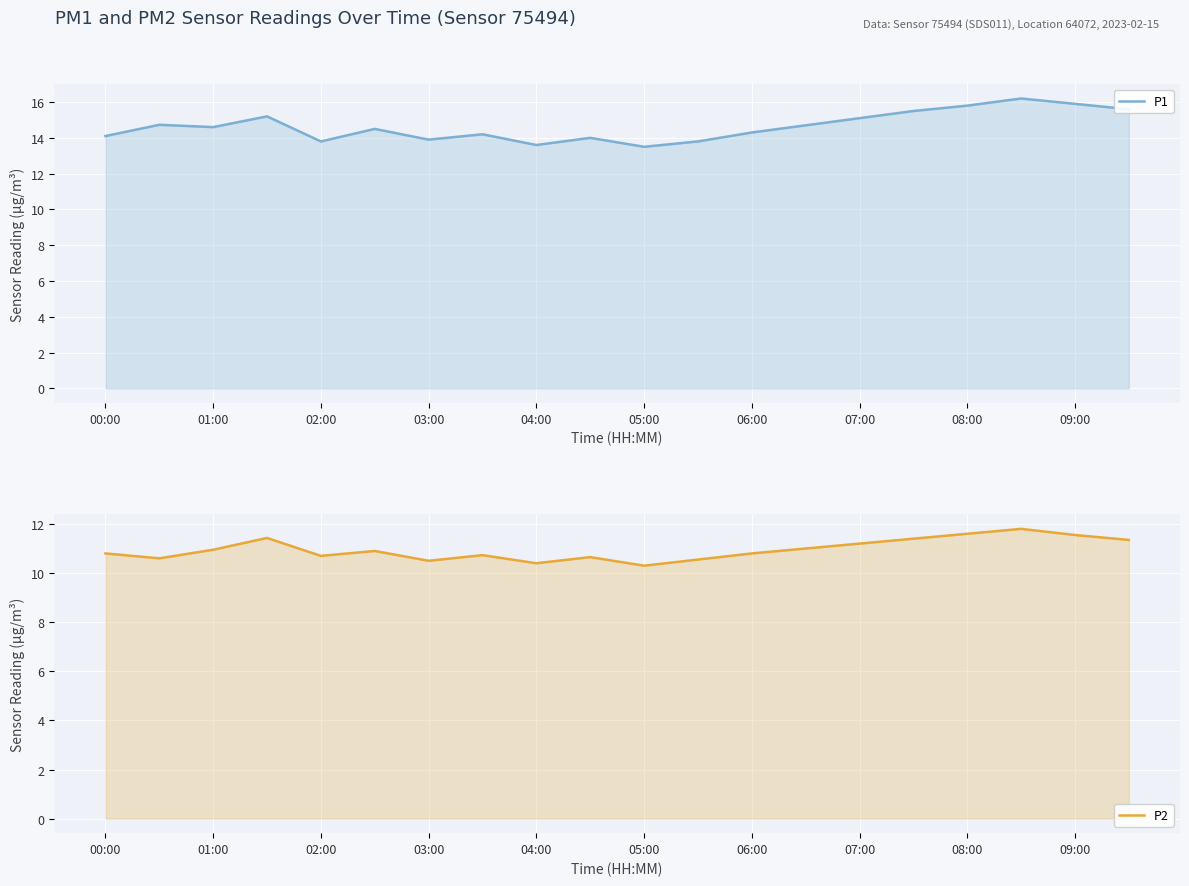

What is the value of the P1 point at the 2nd from the left?

14.7